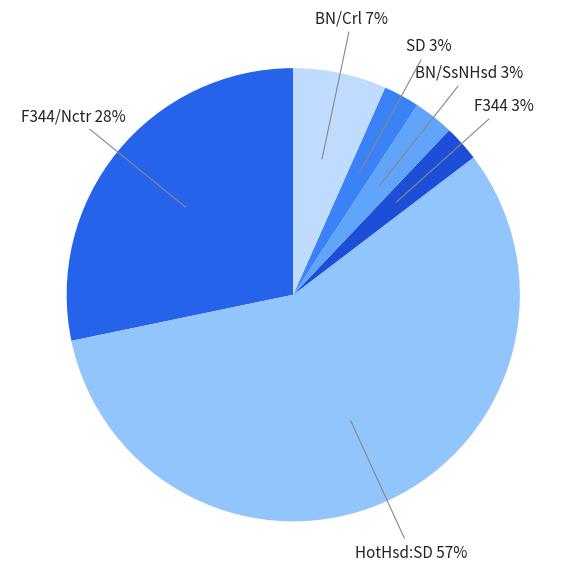

To the nearest percent, what percentage of the pie is F344?

3%